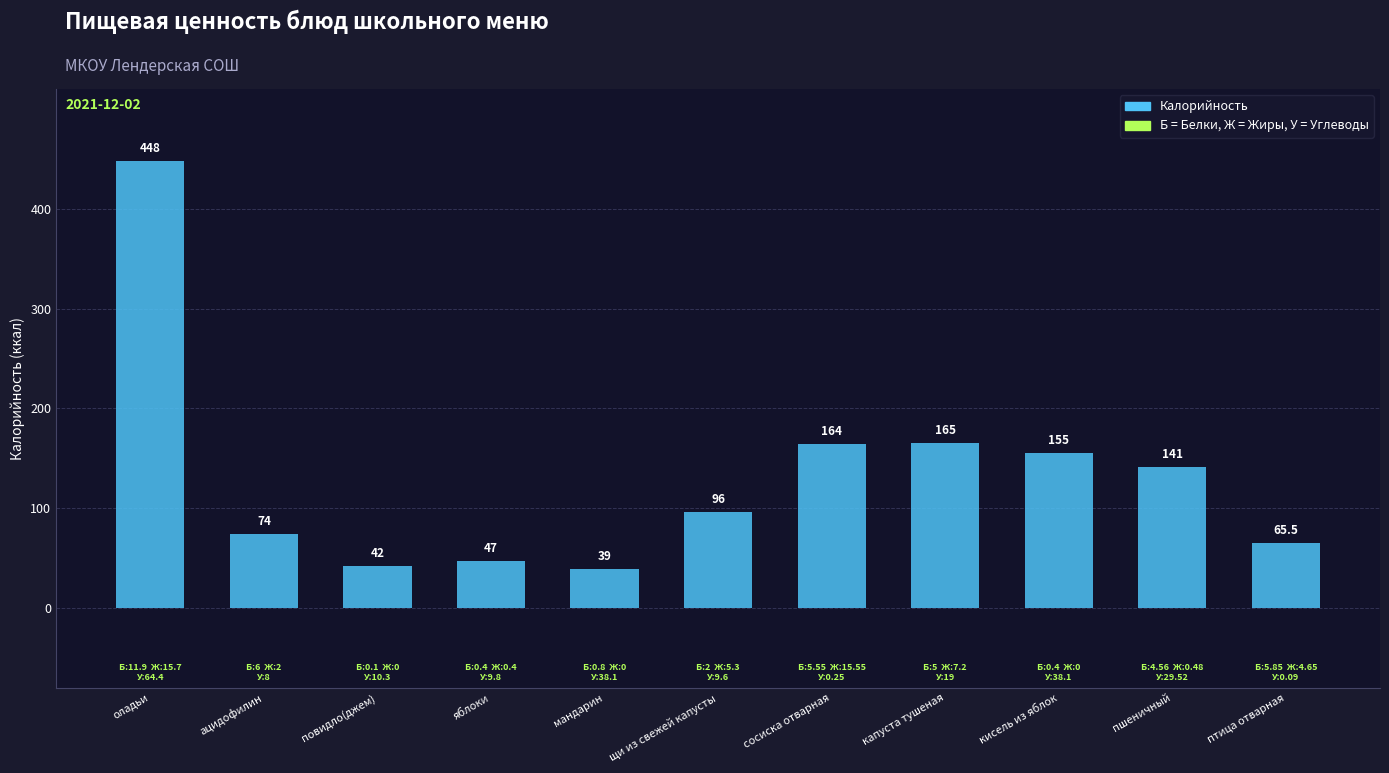

Is it true that the value at яблоки is 47.0?

True